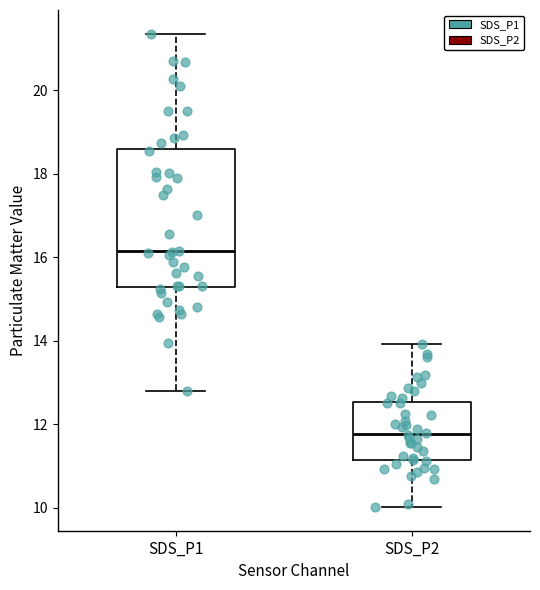

Reading left to right, read every box against the y-axis: the position of its median line, the range the box covers, and the ends of its whiskers. The values are not printed on the chart, so give them approximately, as read against the axis.

SDS_P1: median 16.2, box 15.2 to 18.6, whiskers 12.8 to 21.4
SDS_P2: median 11.8, box 11.2 to 12.6, whiskers 10.0 to 14.0